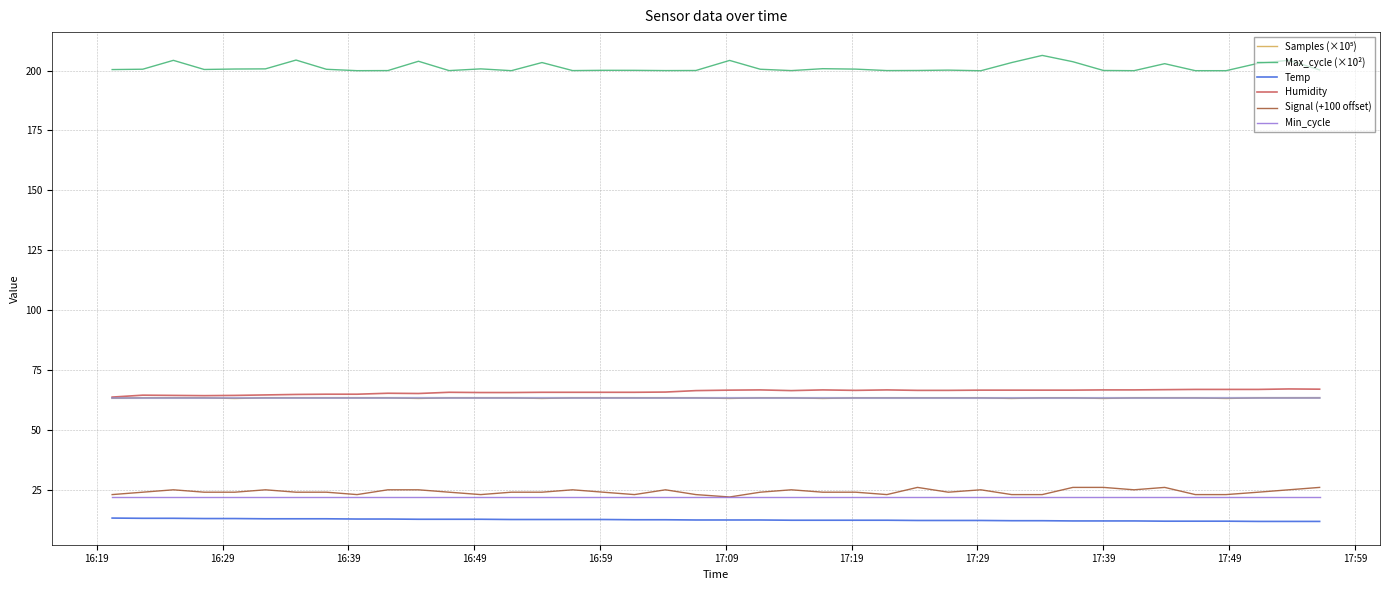

True or false: Temp and Max_cycle (×10²) cross at least once.

False